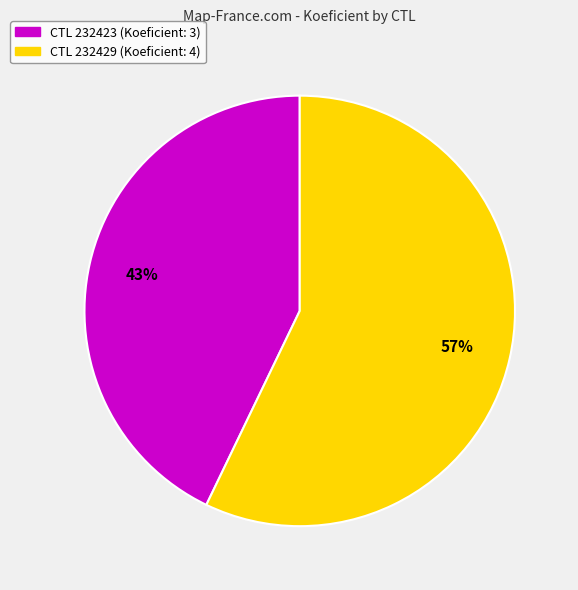

Does any single category account for the majority?

Yes